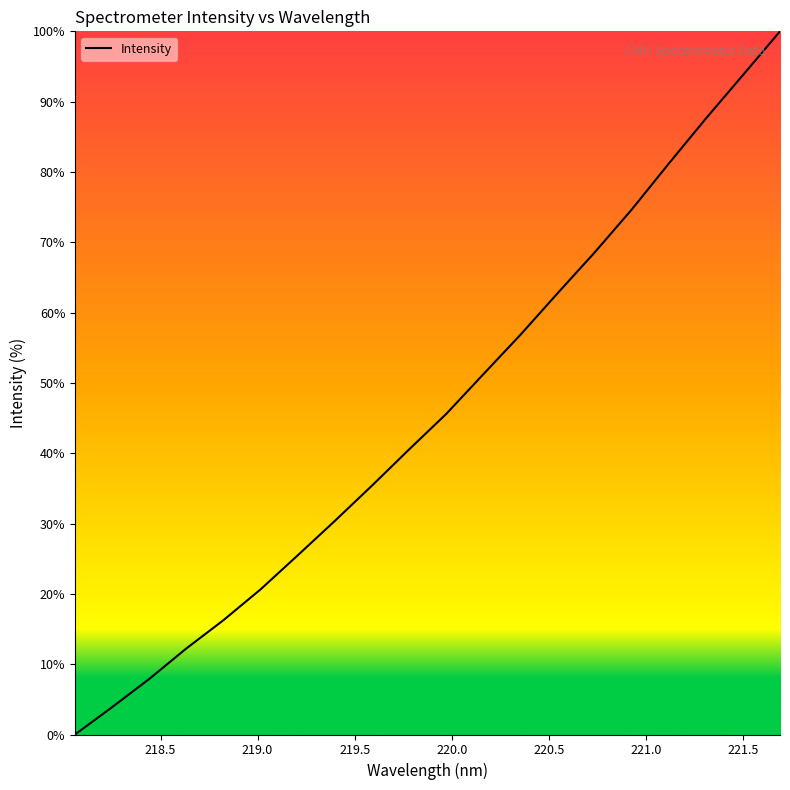

What is the average value?

45.7